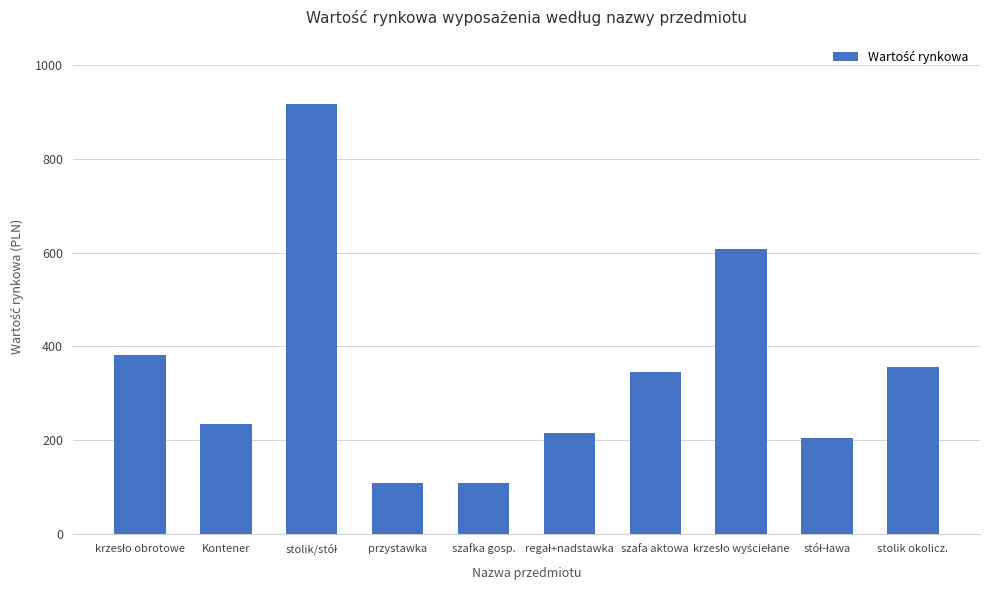

The value at szafka gosp. is 109. True or false?

True